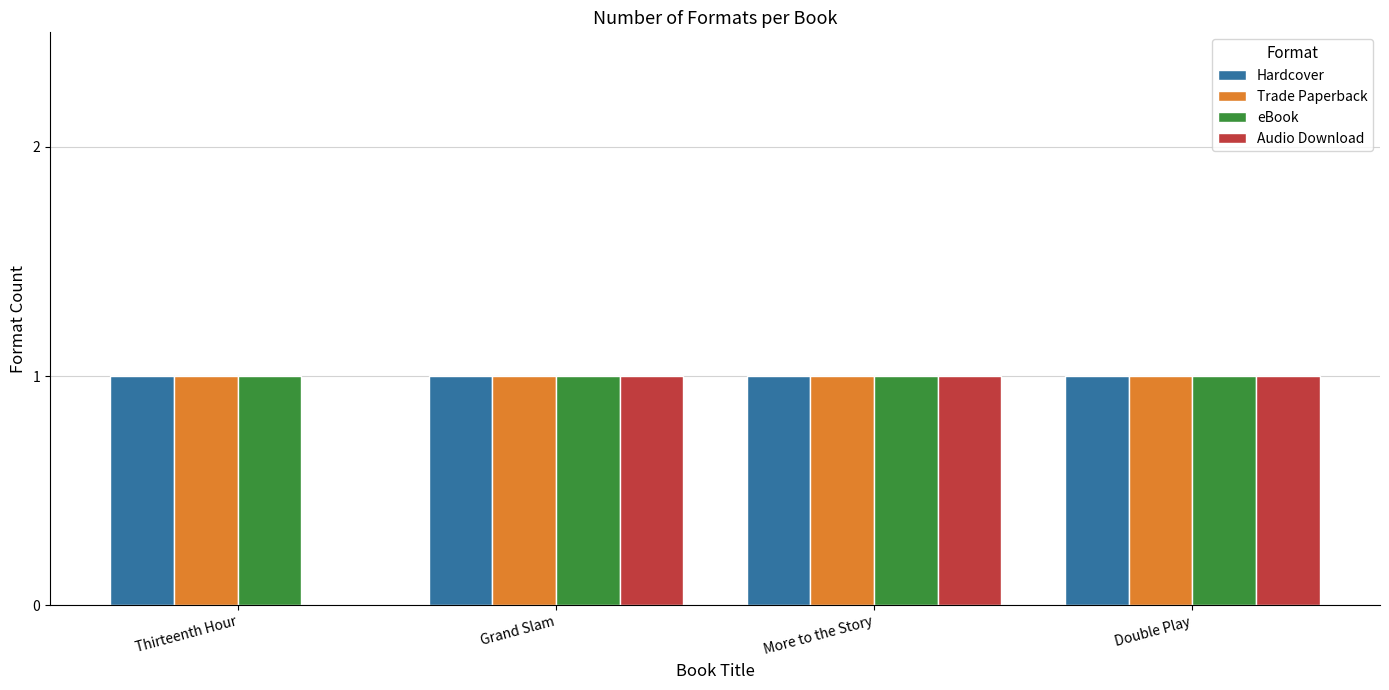

Between Thirteenth Hour and Grand Slam, which series saw the biggest shift?

Audio Download